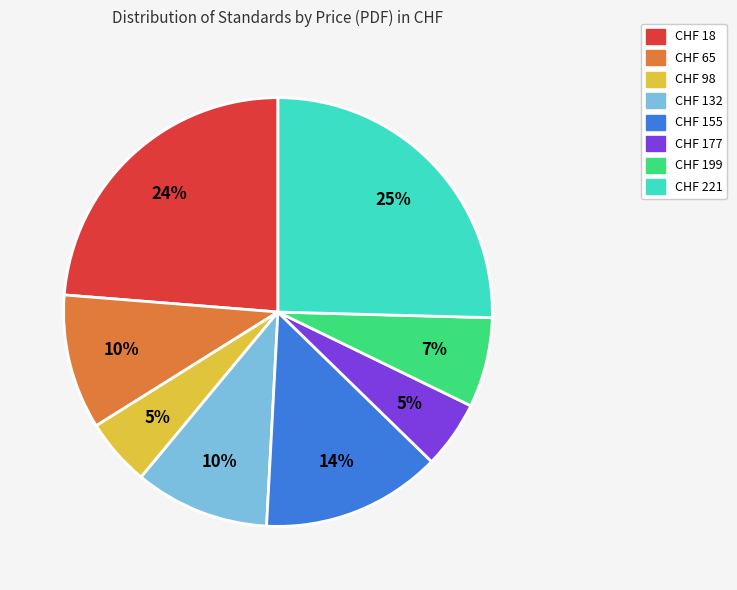

Between CHF 155 and CHF 18, which is larger?

CHF 18